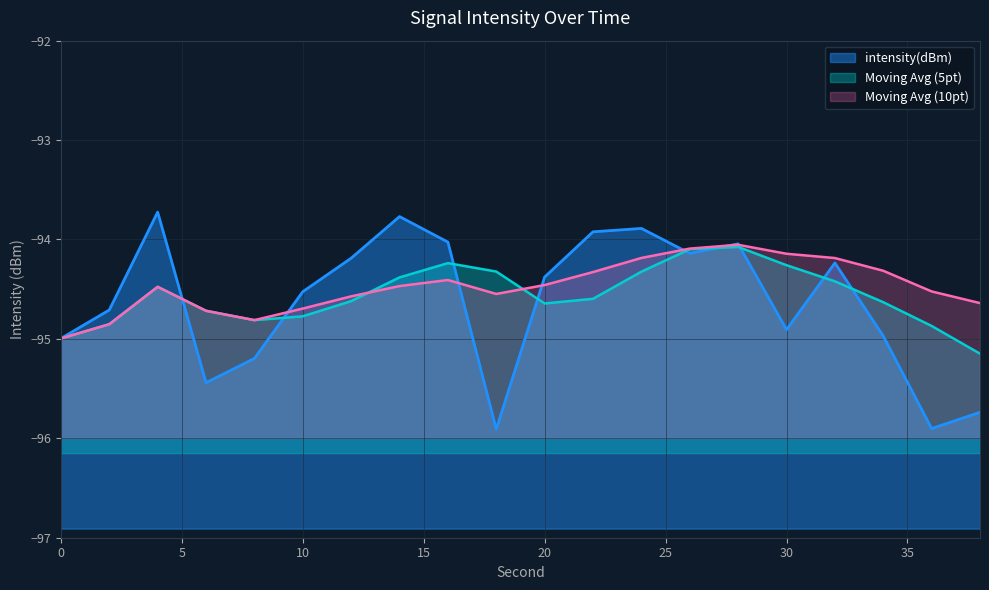

Does the chart display data point markers on the line(s)?

No